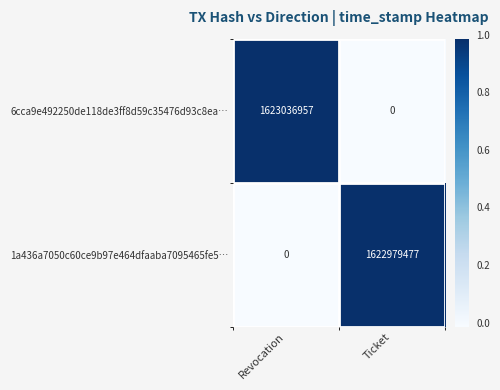

Rank the series by their average value, from highest to lowest.

6cca9e492250de118de3ff8d59c35476d93c8ea…, 1a436a7050c60ce9b97e464dfaaba7095465fe5…